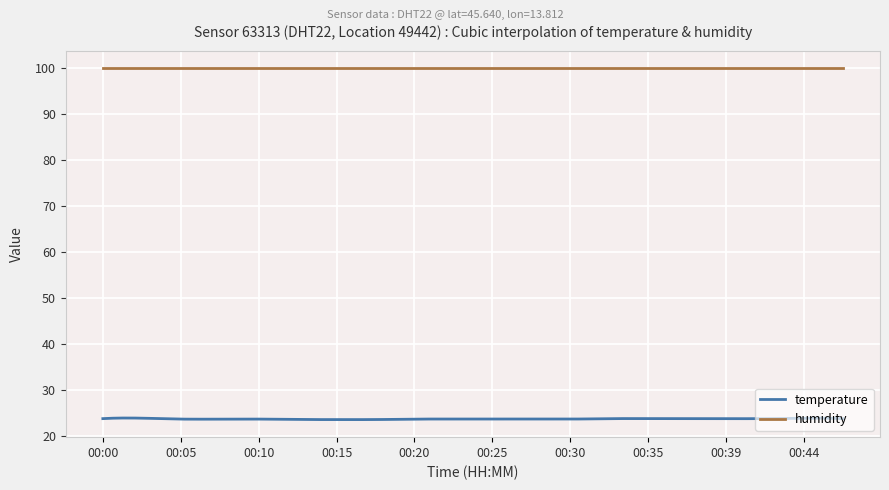

Which series has the widest spread of values?

temperature